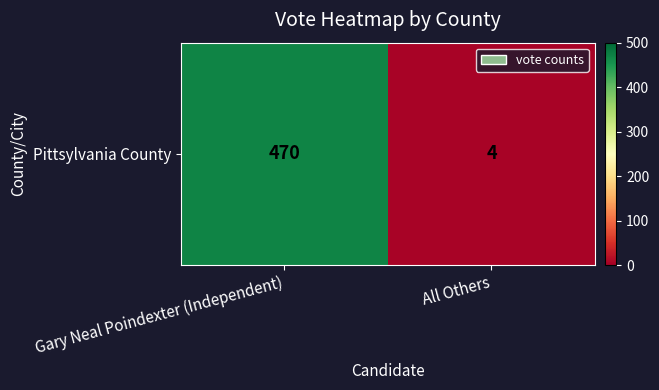

What value does the data have at Gary Neal Poindexter (Independent), to the nearest 5?

470